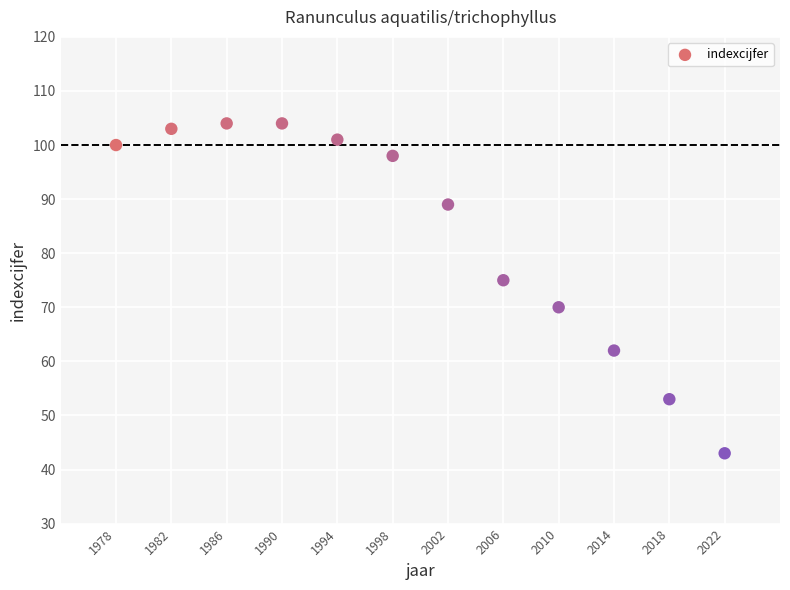

What Y value in the scatter plot is closest to 73?

75